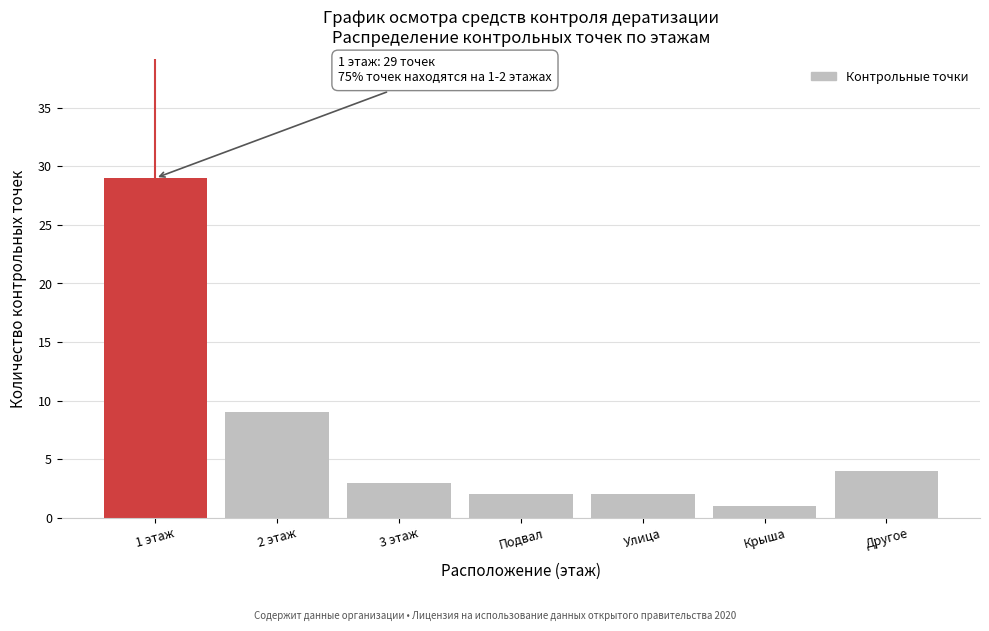

Reading left to right, extract all data points from this chart.

29	9	3	2	2	1	4